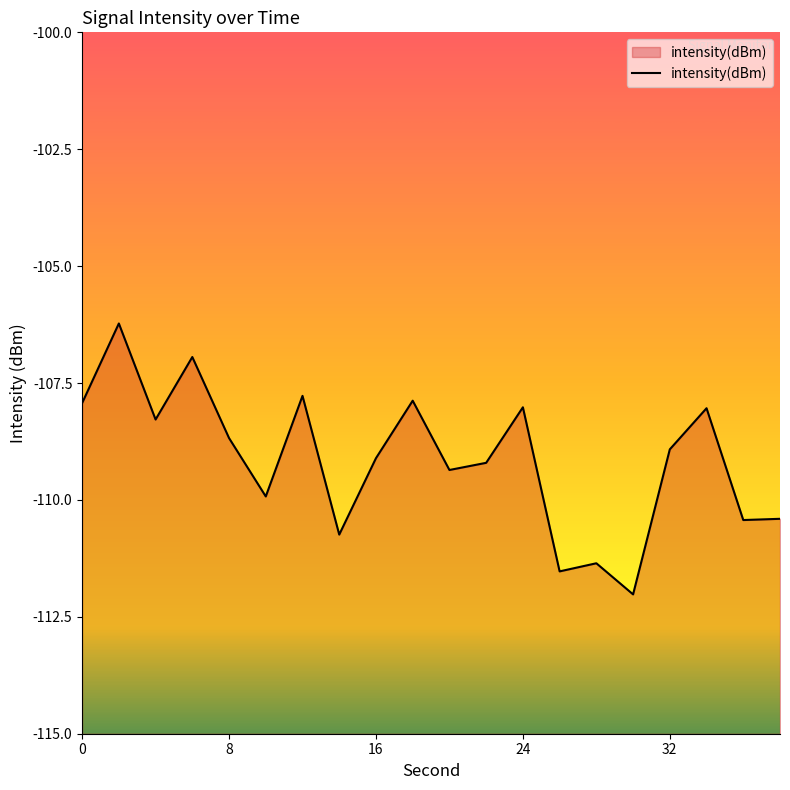

What is the smallest value displayed?

-112.0